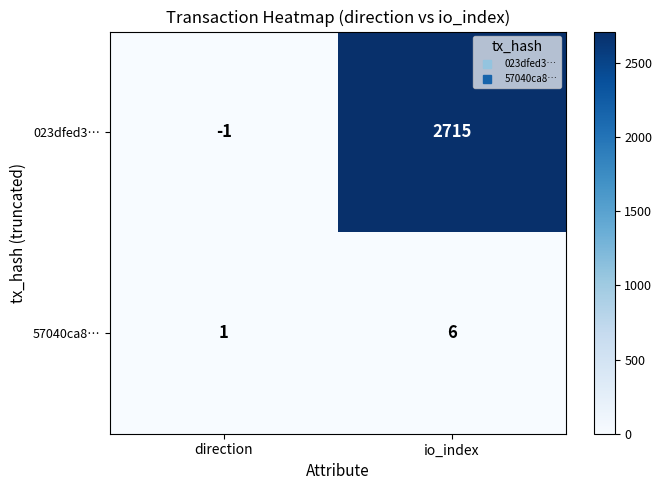

What is the smallest value displayed?

-1